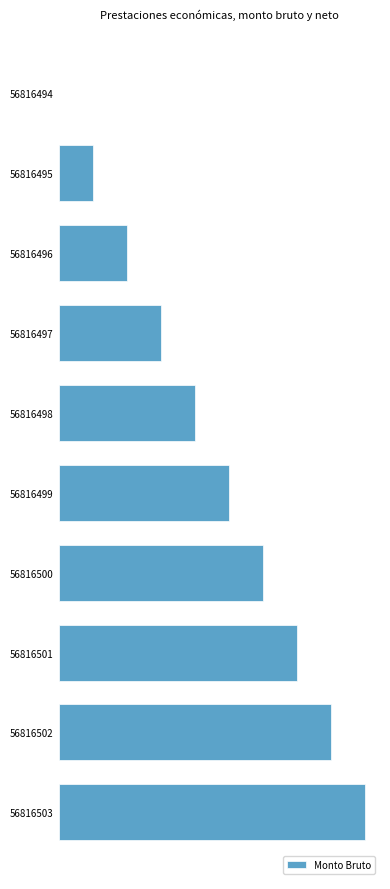

Count the number of values greater than 5.

4